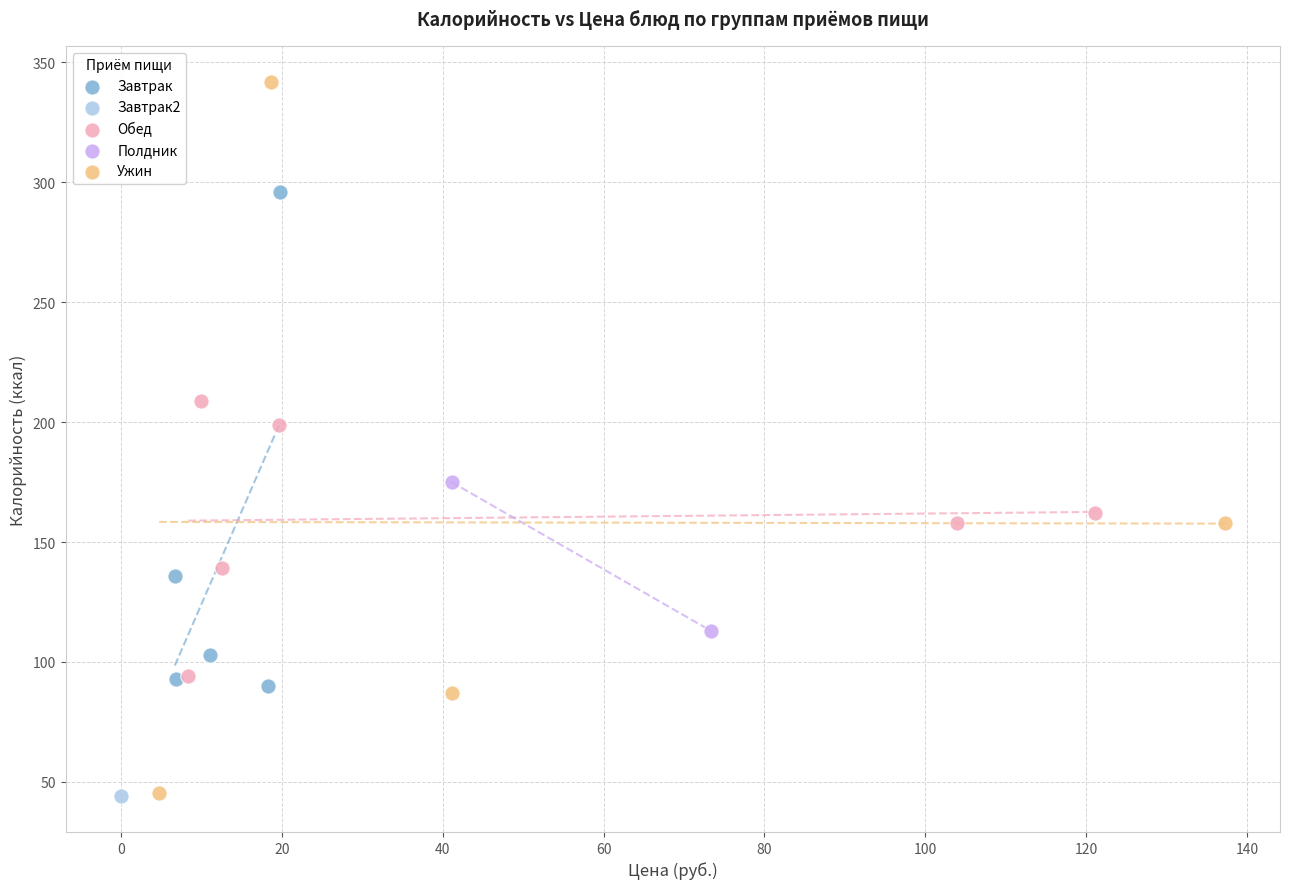

What are all the series names shown in the legend?

Завтрак, Завтрак2, Обед, Полдник, Ужин